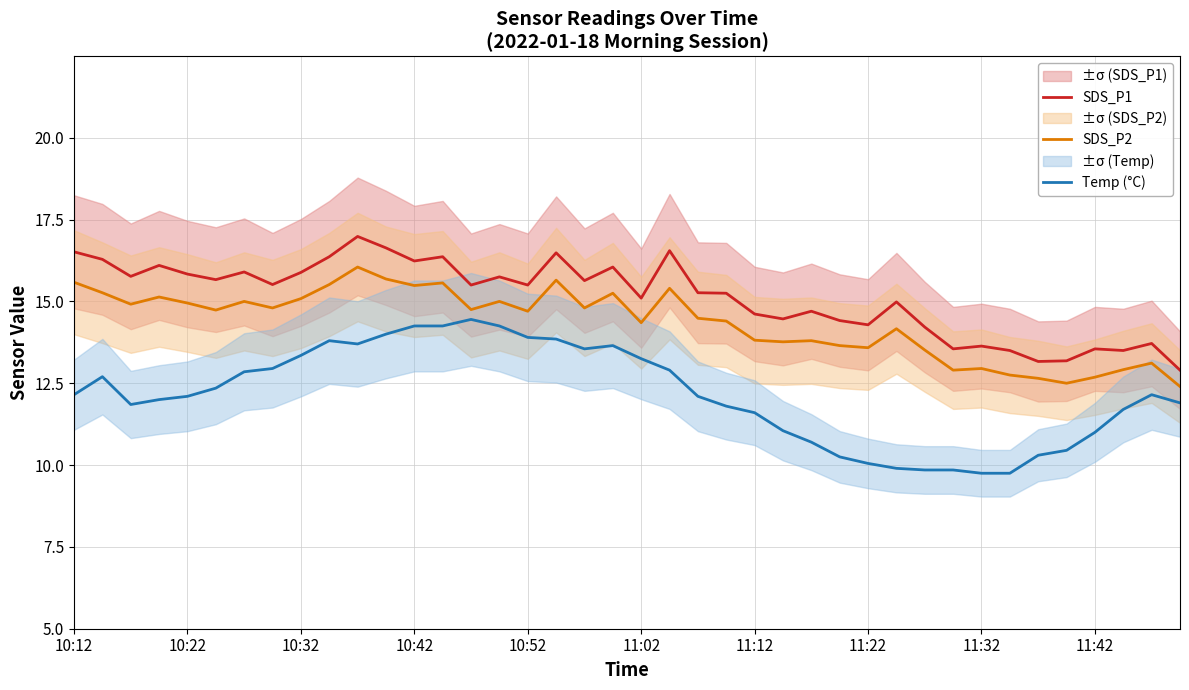

What are all the series names shown in the legend?

SDS_P1, SDS_P2, Temp (°C)